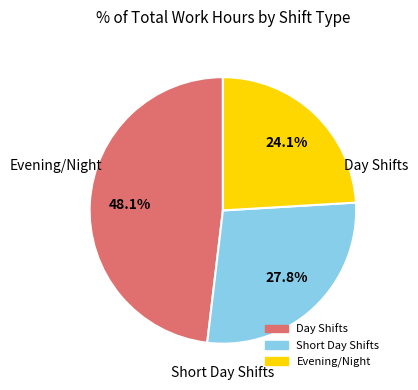

Is there any slice that represents more than half of the pie?

No